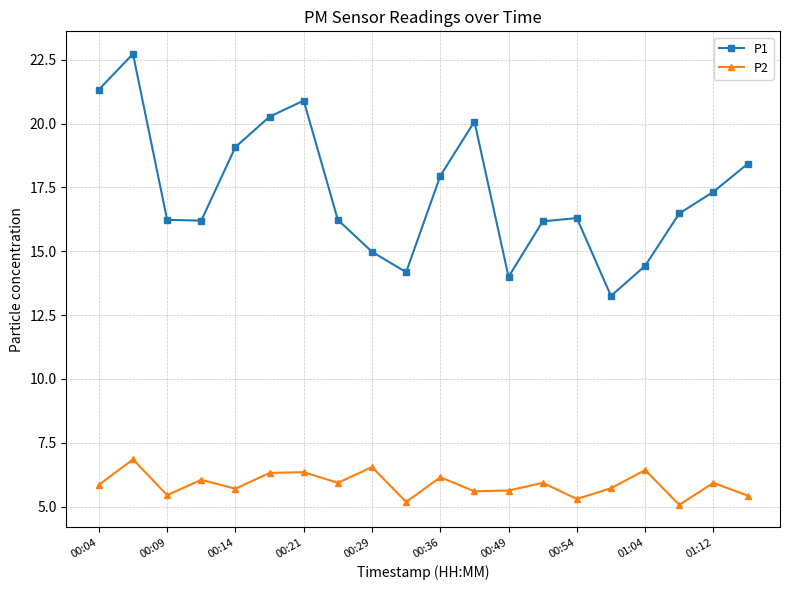

Which series has the widest spread of values?

P1